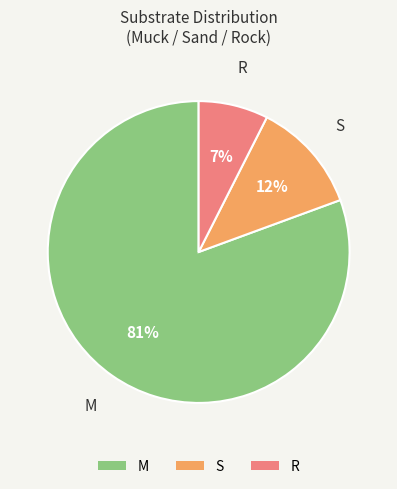

What percentage is the M slice, to the nearest percent?

81%